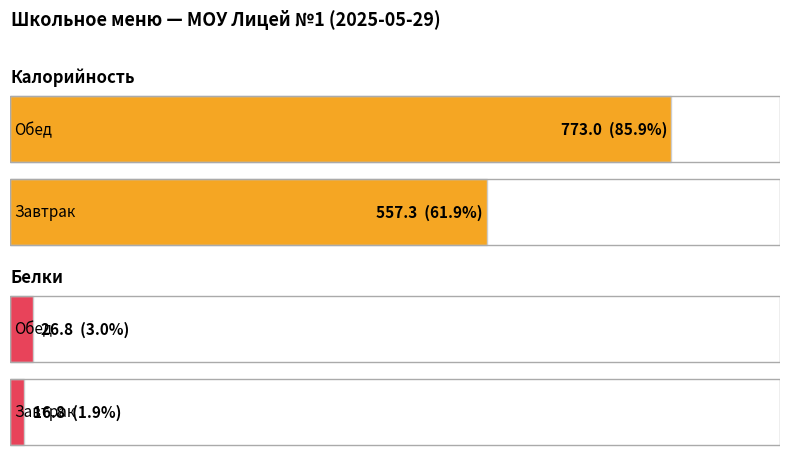

At which label is Белки closest to 21?

Завтрак